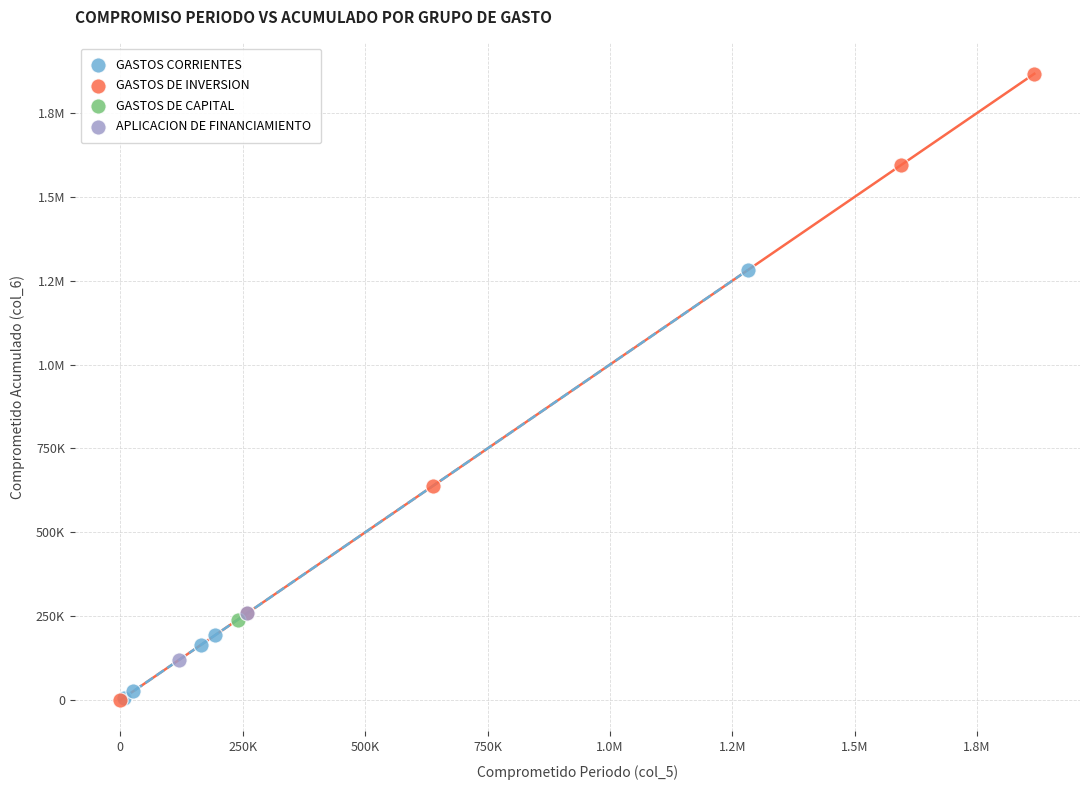

What are all the series names shown in the legend?

GASTOS CORRIENTES, GASTOS DE INVERSION, GASTOS DE CAPITAL, APLICACION DE FINANCIAMIENTO